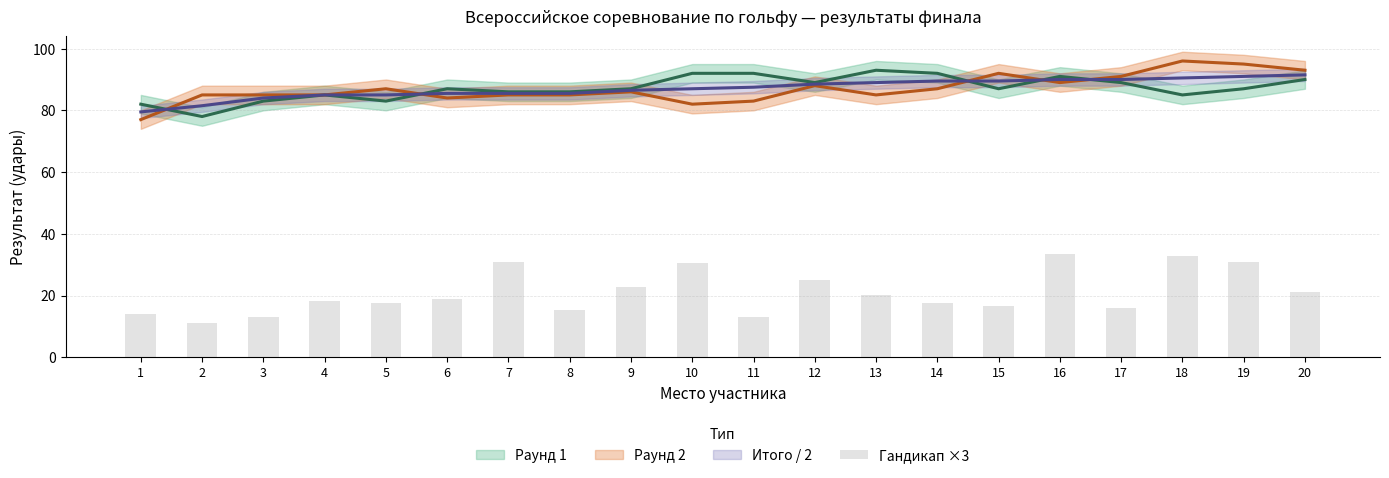

What is the value of the 1st bar from the left?

14.1